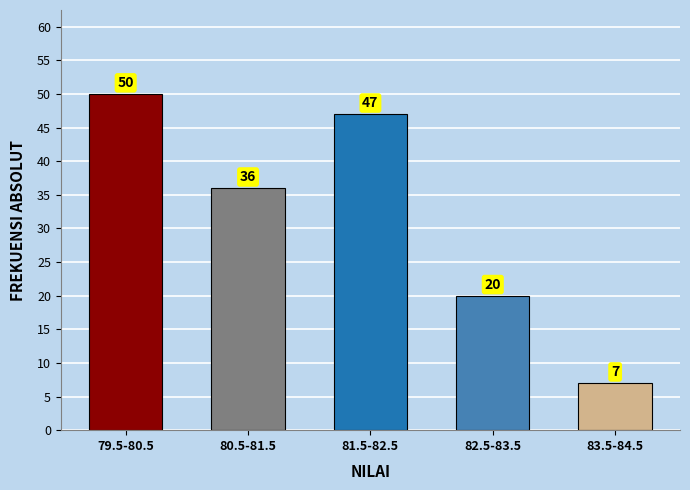

Reading left to right, extract all data points from this chart.

50	36	47	20	7